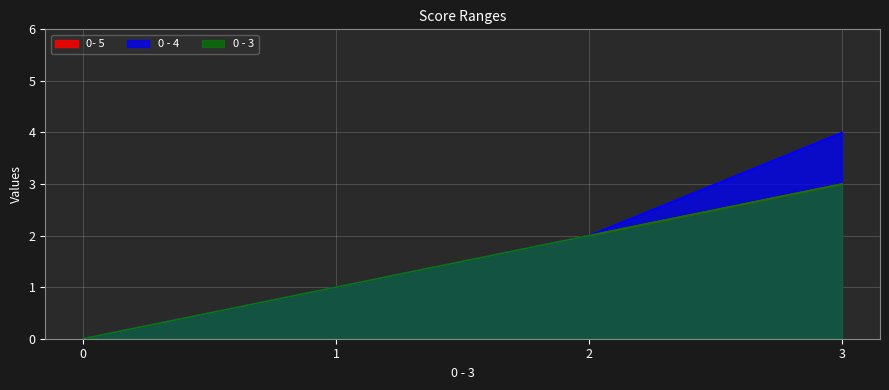

True or false: 0 - 3 and 0- 5 cross at least once.

False